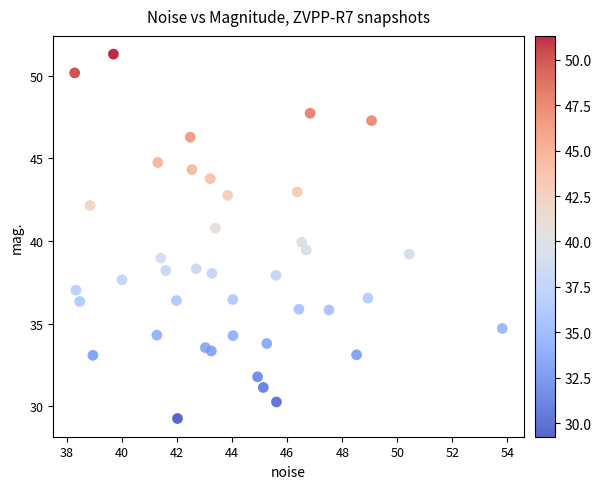

What is the range of Y values (max minus min)?

22.1